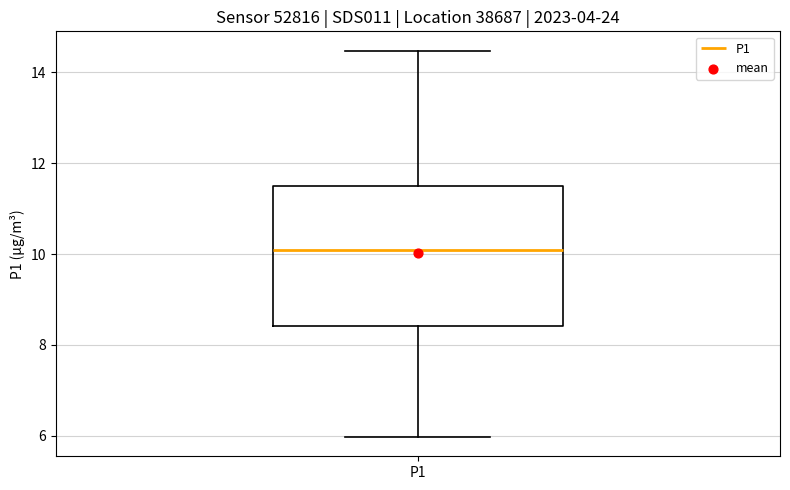

Where does the lower whisker of the box for P1 end on the y-axis? The values are not printed on the chart, so give them approximately, as read against the axis.

6.0